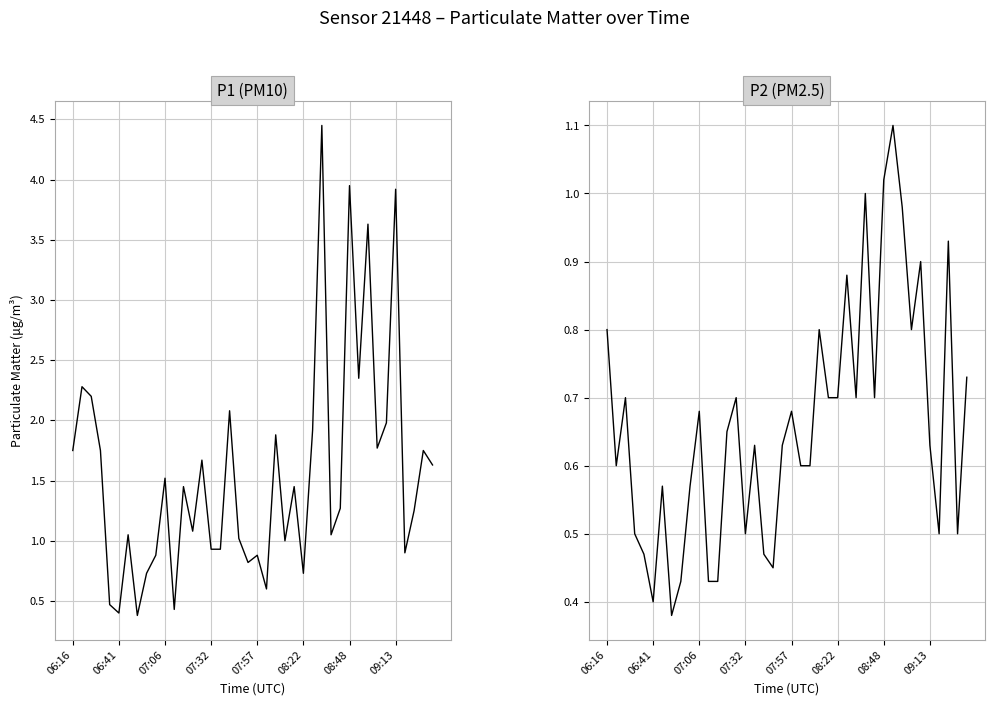

True or false: P1 (PM10) has a value of 0.6 at 21.

True